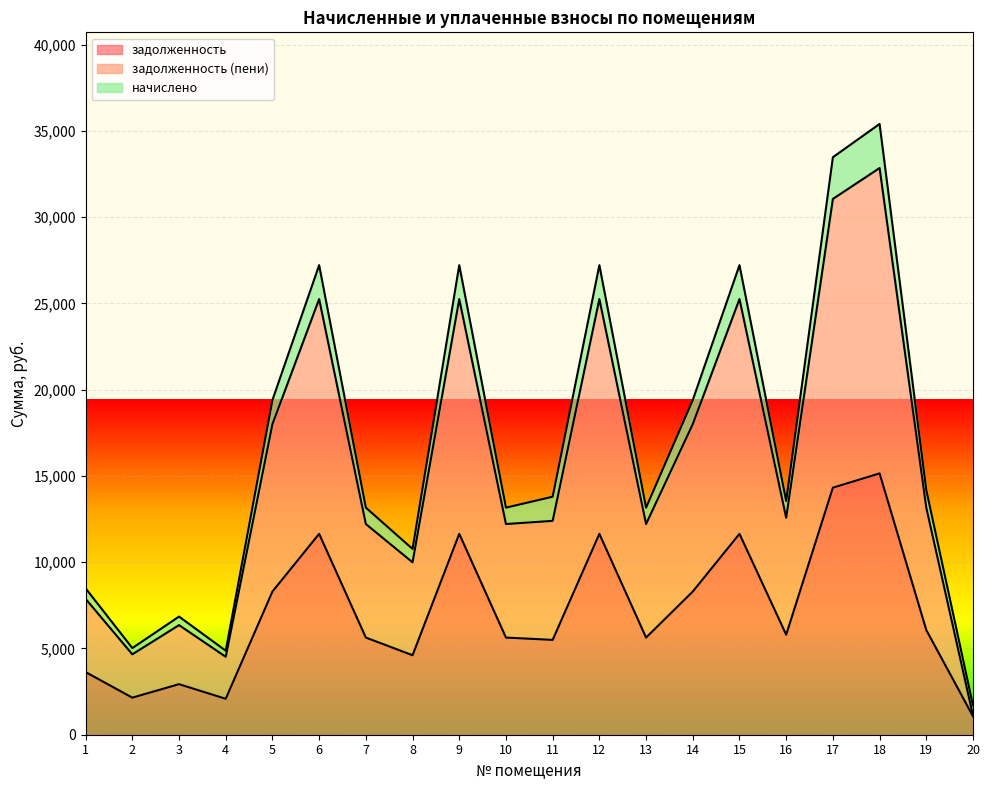

Rank the series by their maximum value, from lowest to highest.

задолженность, задолженность (пени), начислено